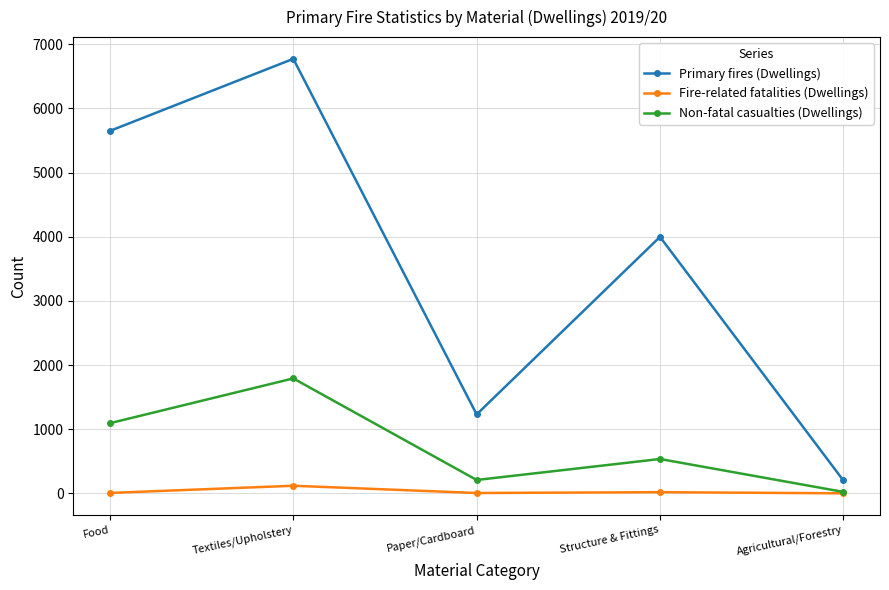

At Textiles/Upholstery, list the series in order from largest to smallest.

Primary fires (Dwellings), Non-fatal casualties (Dwellings), Fire-related fatalities (Dwellings)